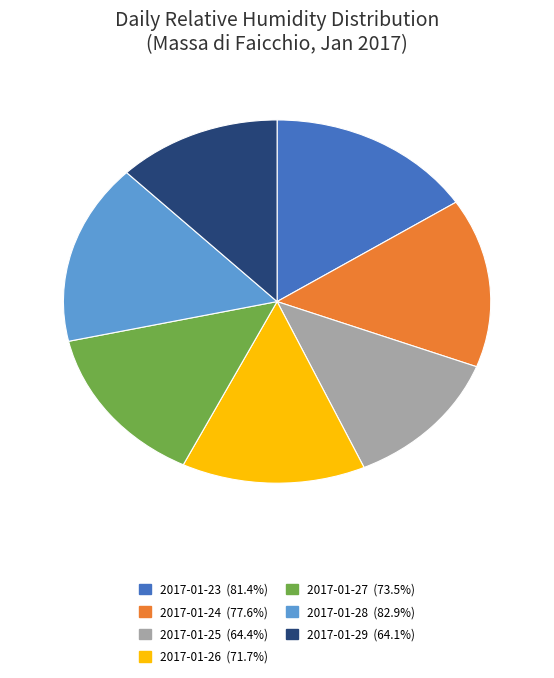

Combined, do 2017-01-29 and 2017-01-24 account for over 50%?

No